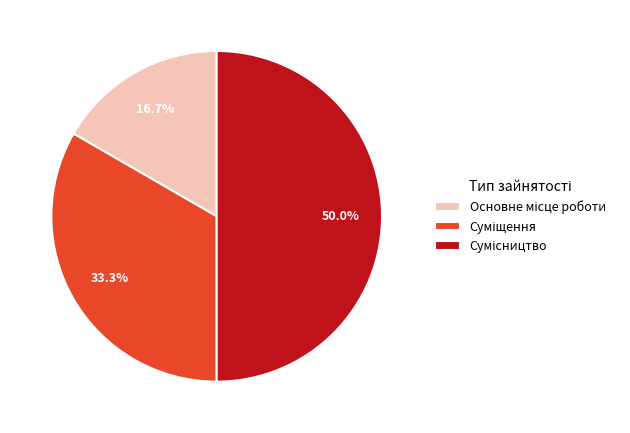

To the nearest percent, what percentage of the pie is Суміщення?

33%